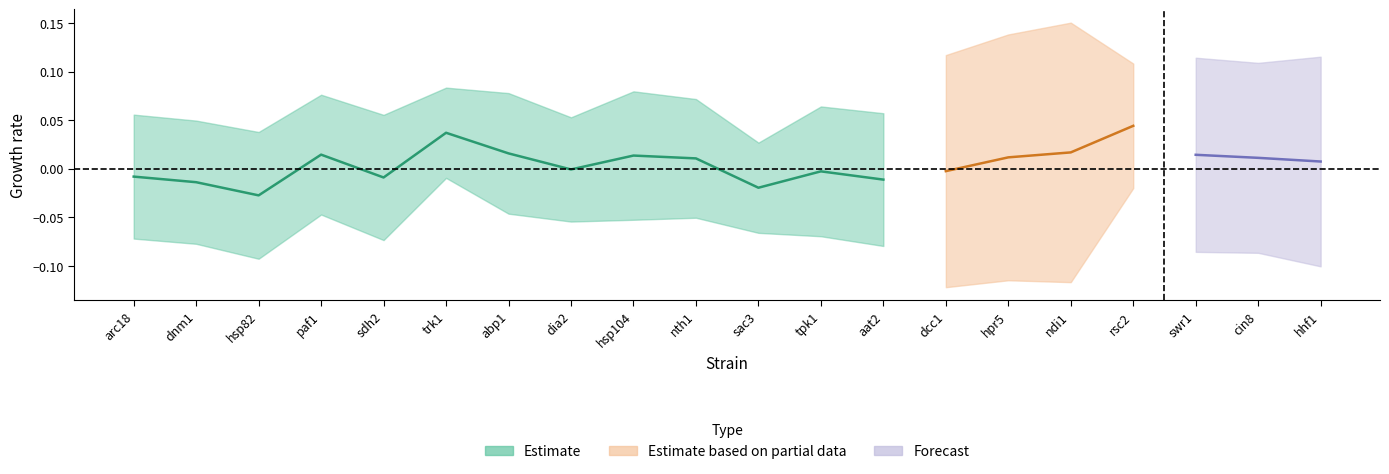

True or false: v_exp_ctrl_n has a value of 0.0 at nth1.

False